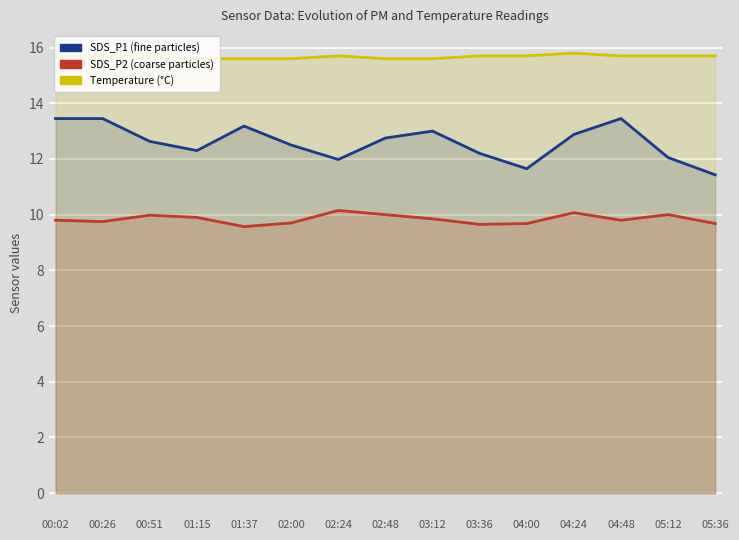

Is it true that SDS_P1 equals 15.8 at 04:00?

False